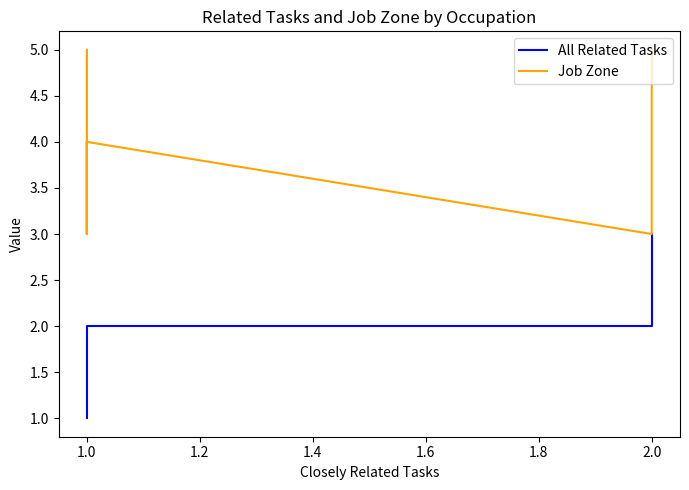

What is the total value across all series at 1.0?

6